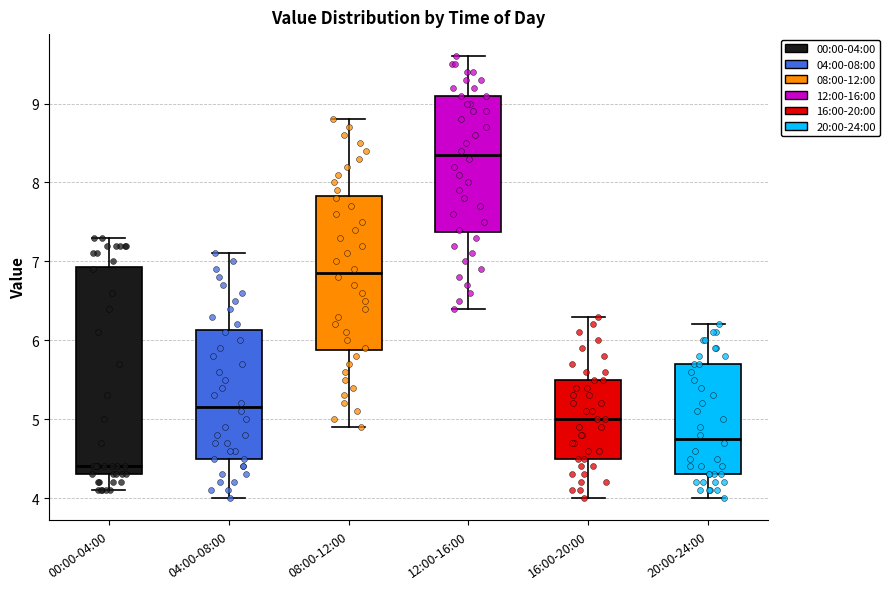

Which box is the tallest, from its lower edge to its upper edge?

00:00-04:00